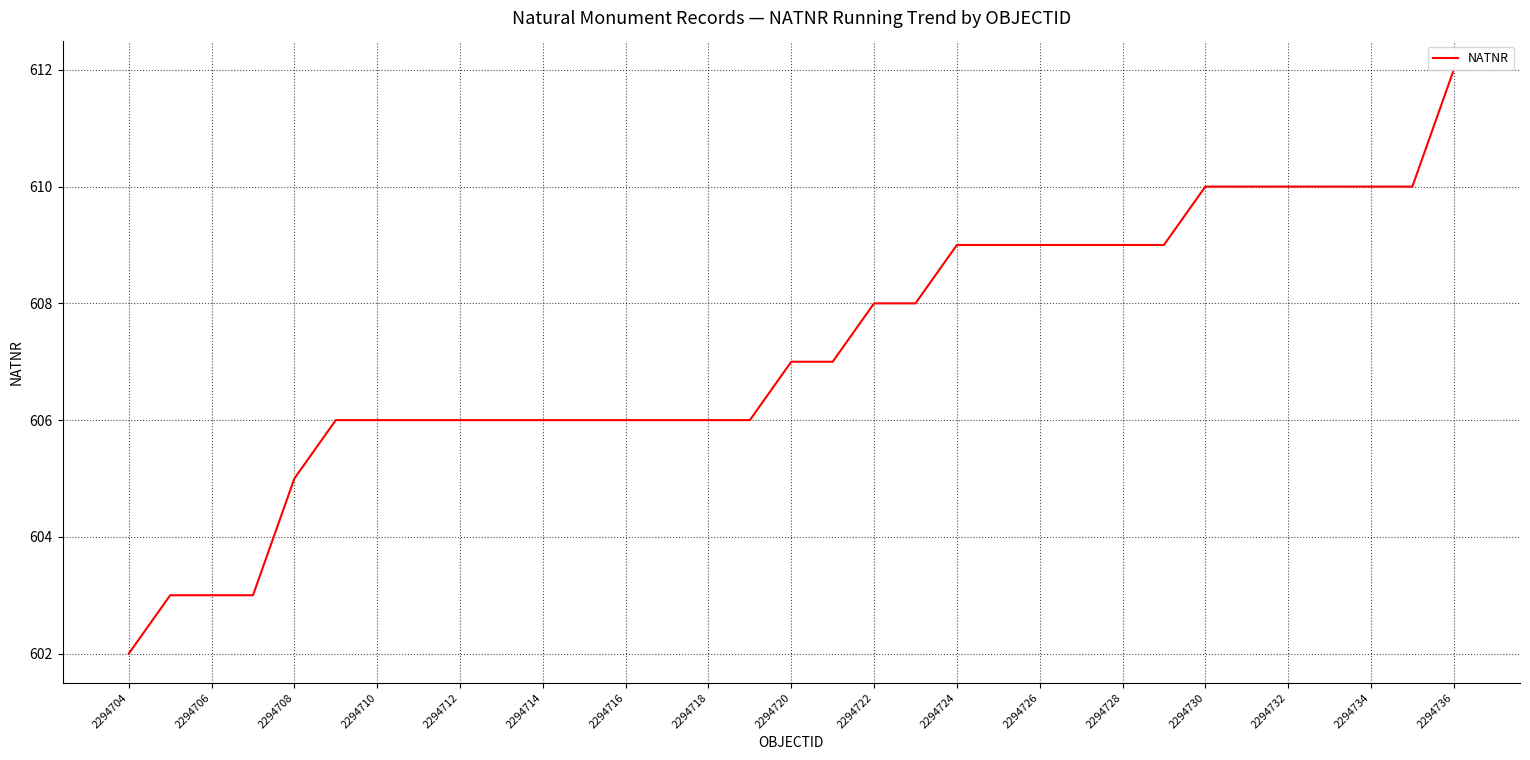

What is the difference between the maximum and minimum values?

10